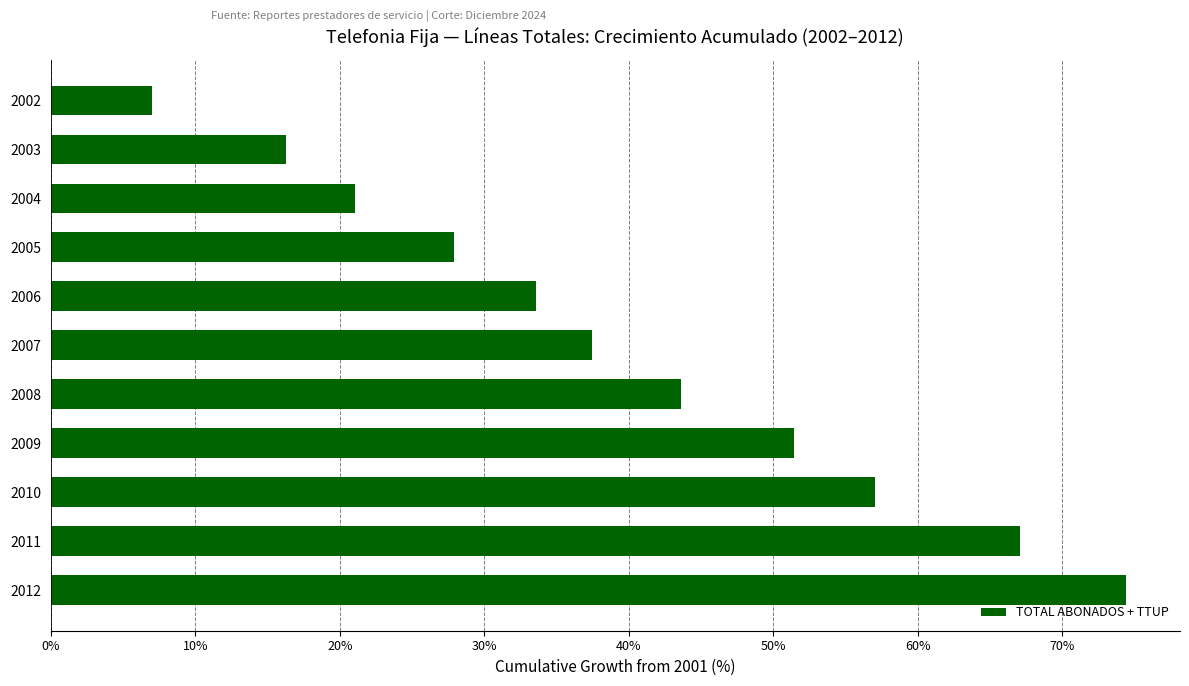

At which category does the chart reach its peak across all series?

2012